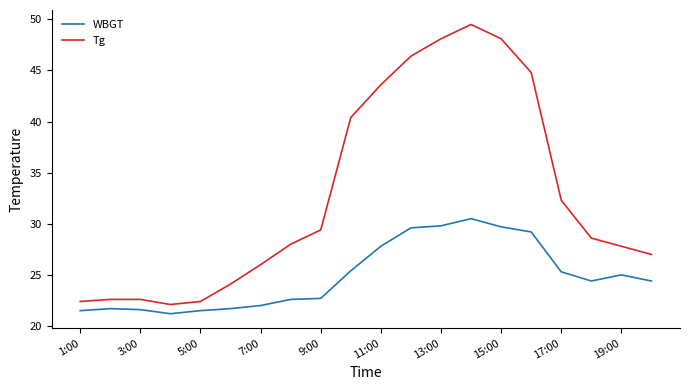

True or false: WBGT and Tg cross at least once.

False